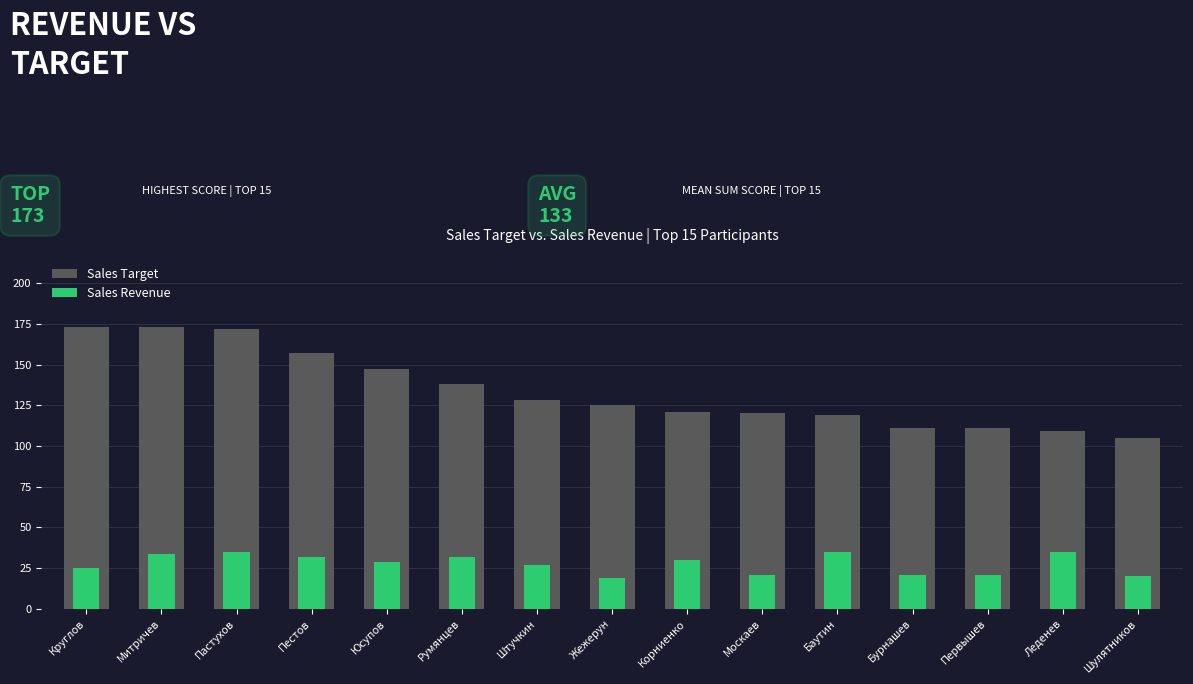

What is the difference between the Sales Target values at Баутин and Пастухов?

53